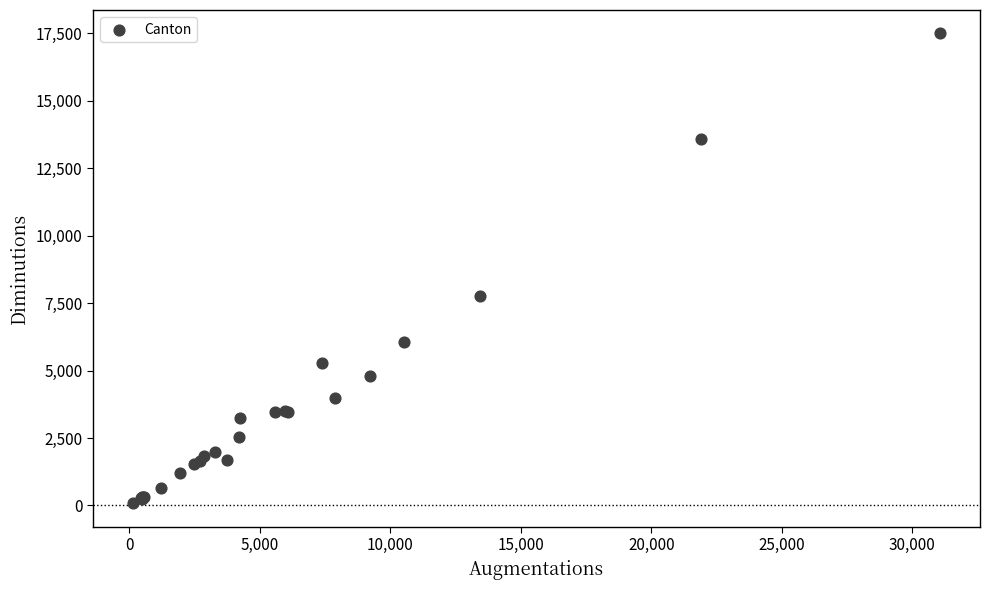

What Y value in the scatter plot is closest to 8781?

7767